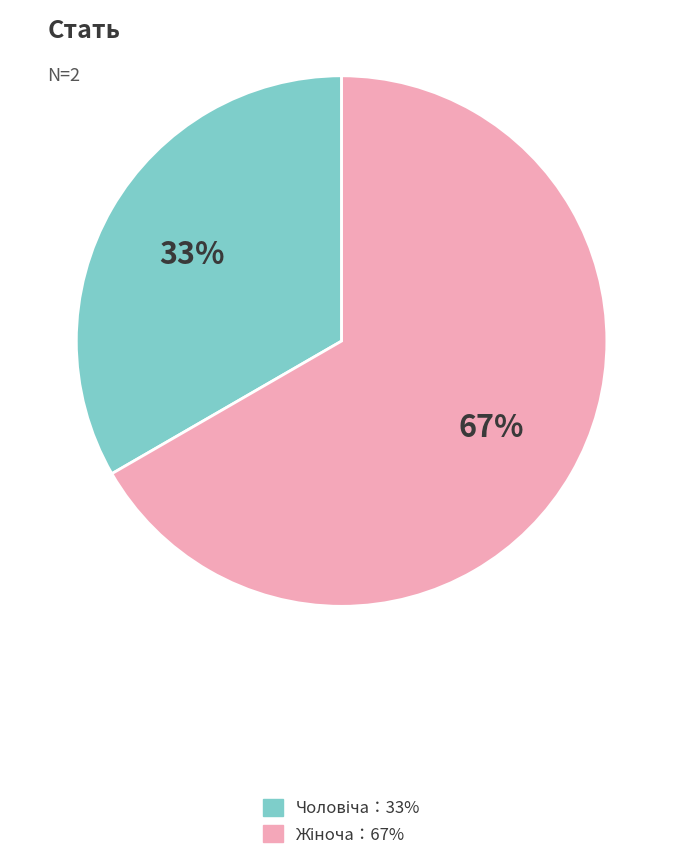

To the nearest percent, what is the average slice percentage?

50%